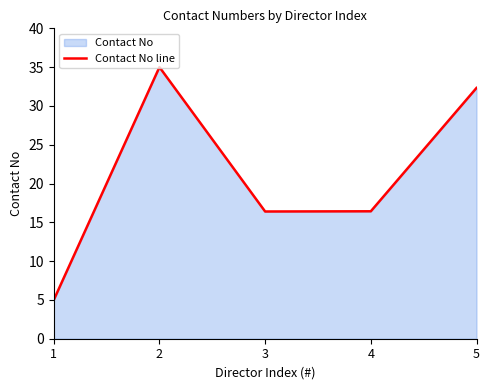

What is the value of the 3rd point from the left?

16.4